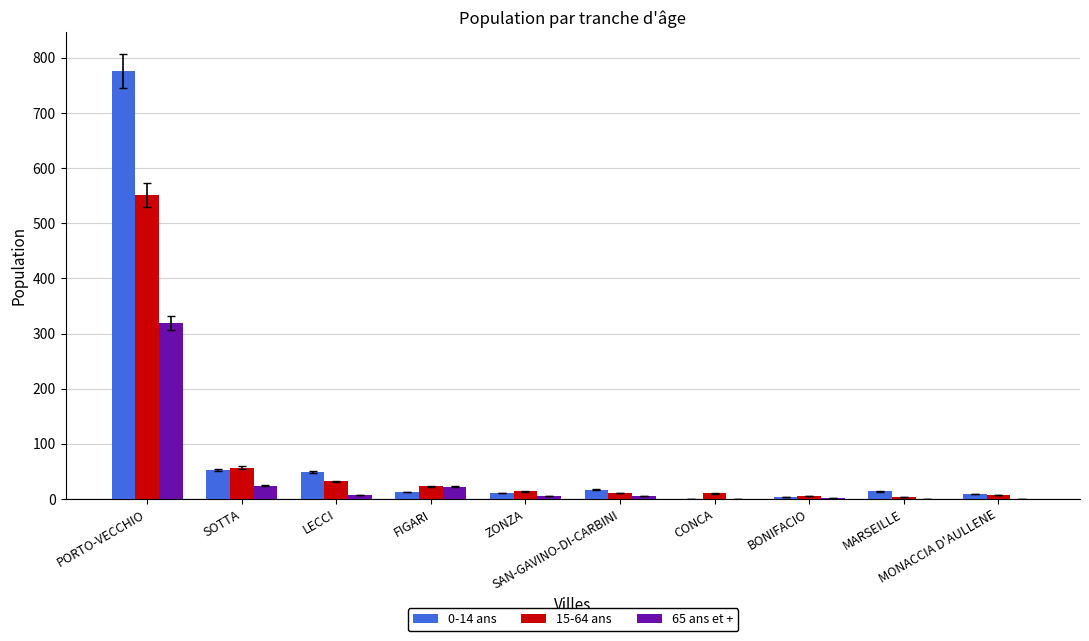

What is the greatest value displayed?

776